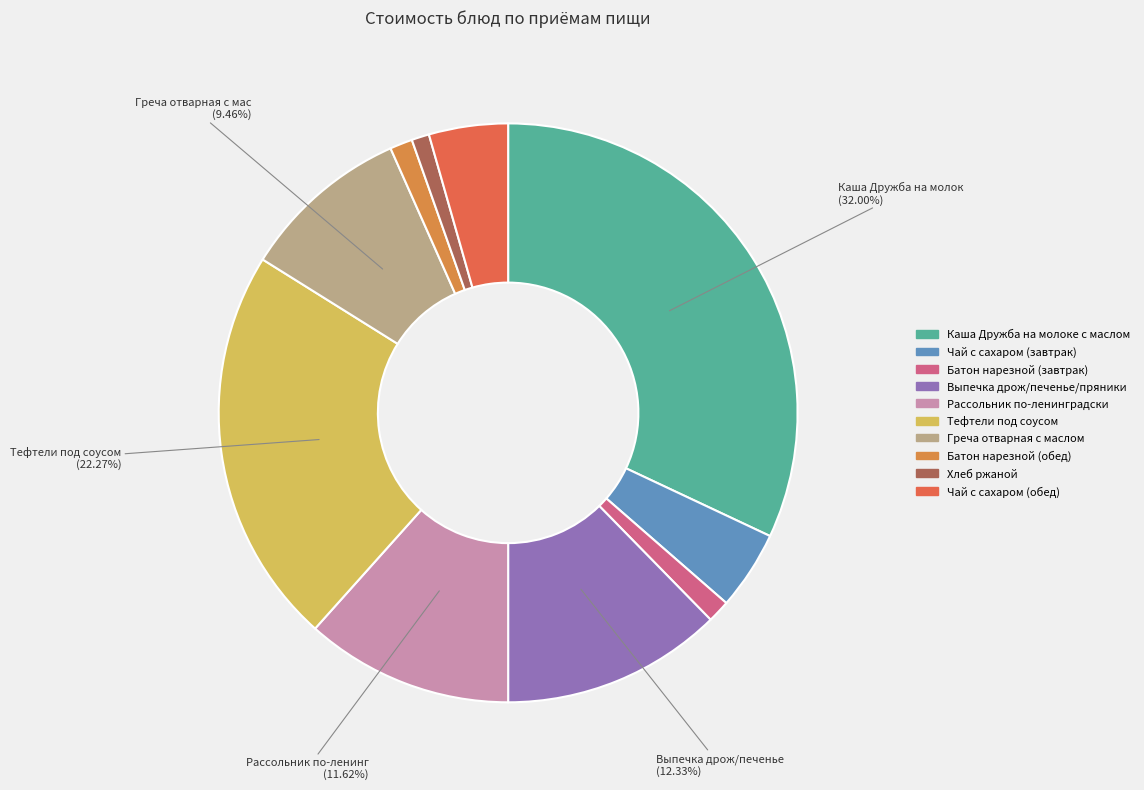

To the nearest percent, what is the difference between the Выпечка дрож/печенье/пряники and Греча отварная с маслом slice percentages?

3%